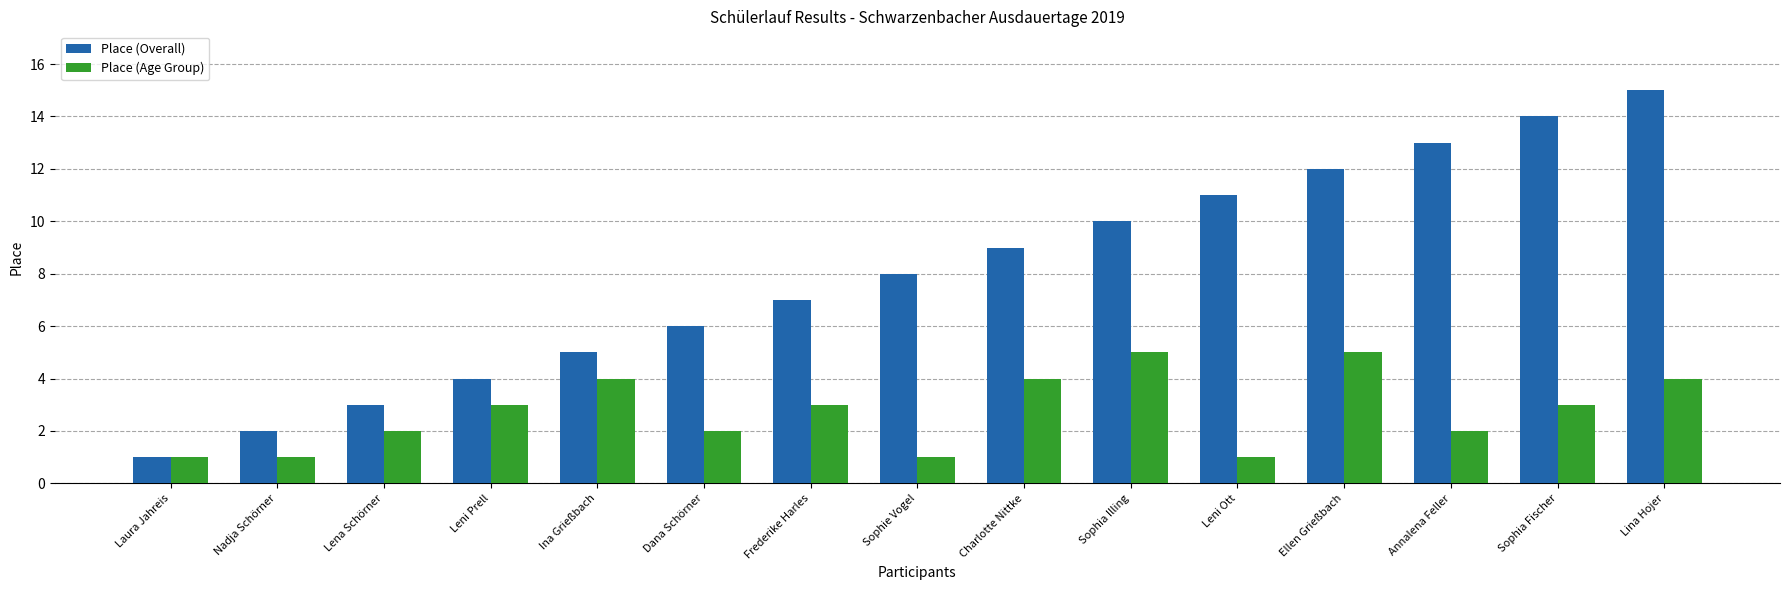

Does the chart contain any negative values?

No